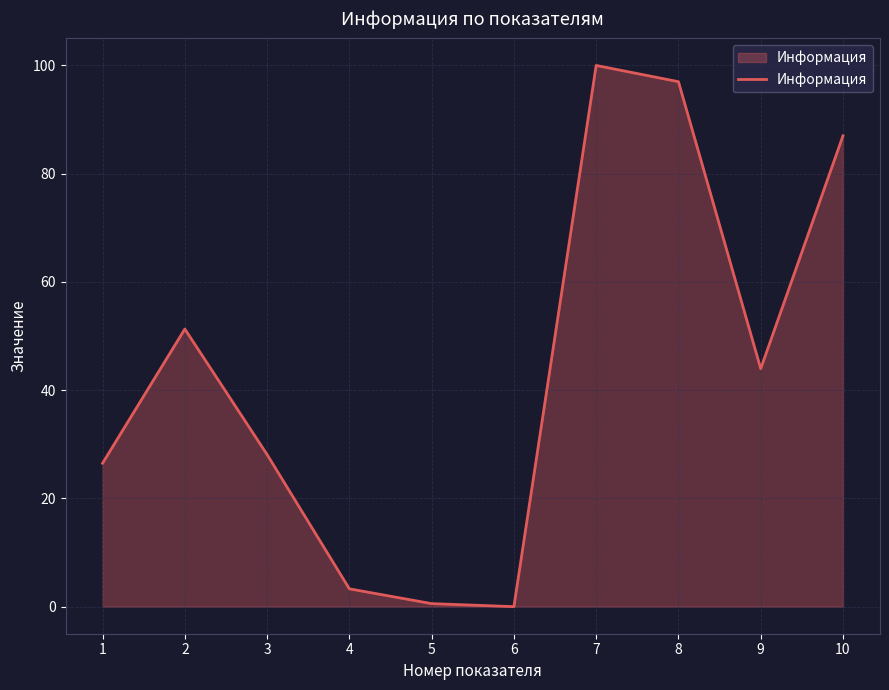

True or false: the data shows 70.4 at 9.

False